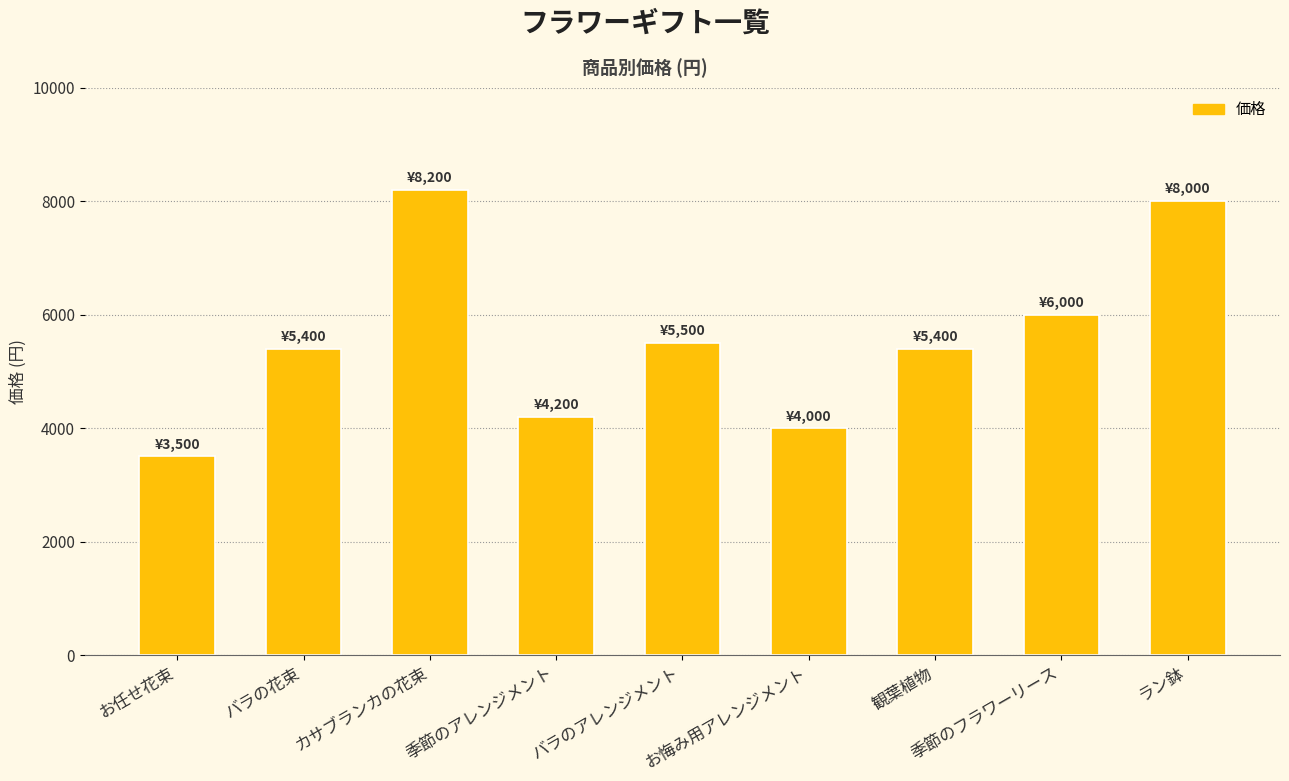

Count the number of data series in this chart.

1